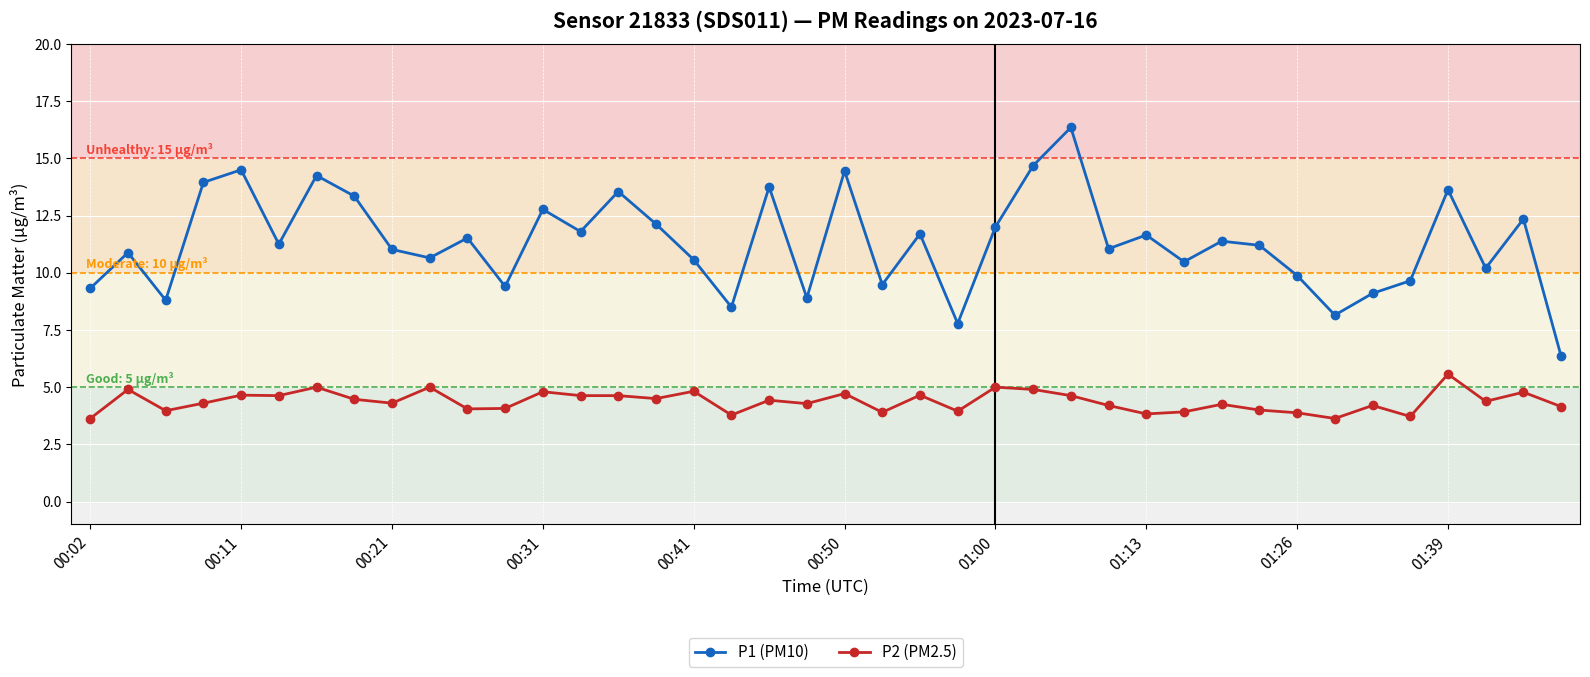

Does the chart display data point markers on the line(s)?

Yes